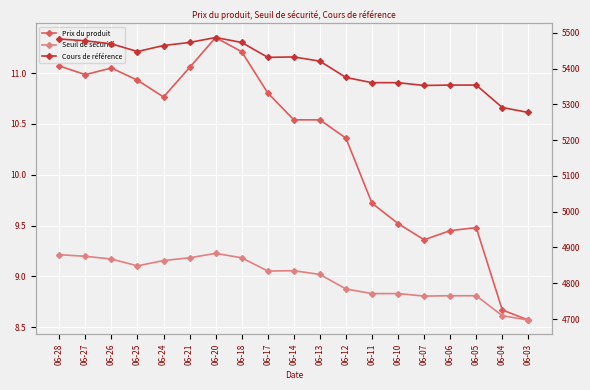

List the series in order of their peak value, lowest first.

Prix du produit, Seuil de sécurité, Cours de référence